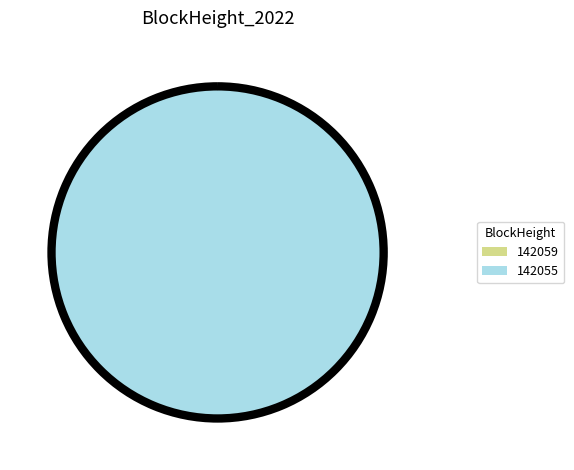

To the nearest percent, what is the average slice percentage?

50%